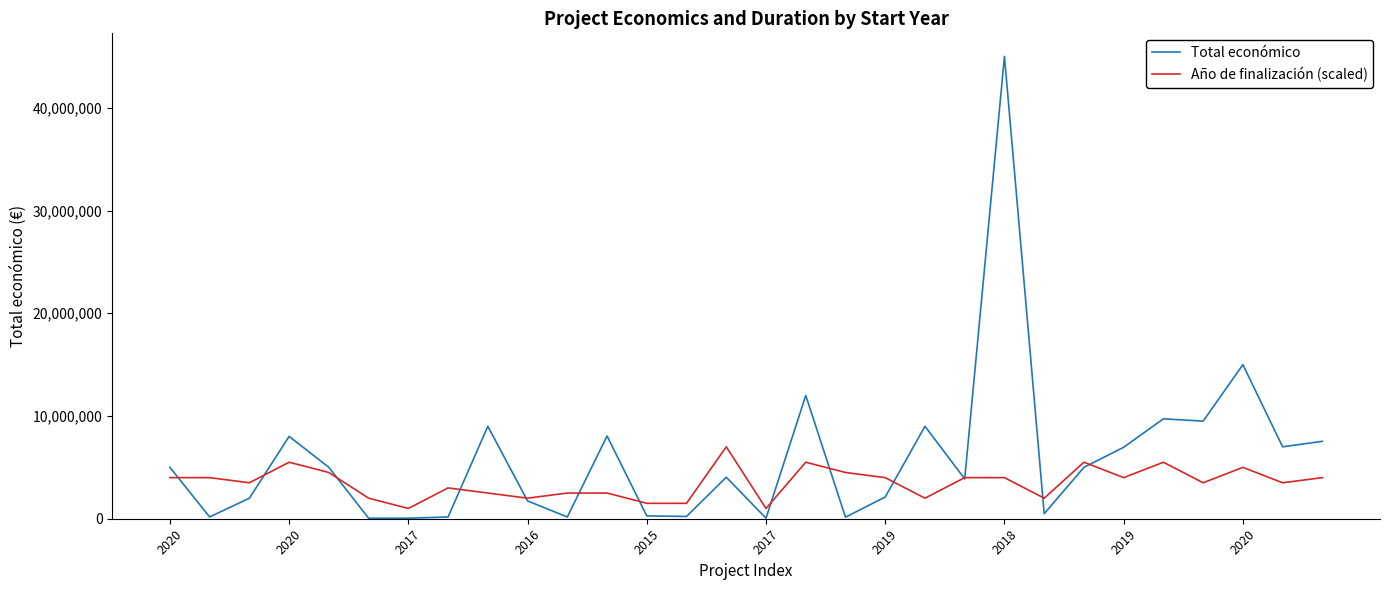

What is the average value of the Total económico series?

5911232